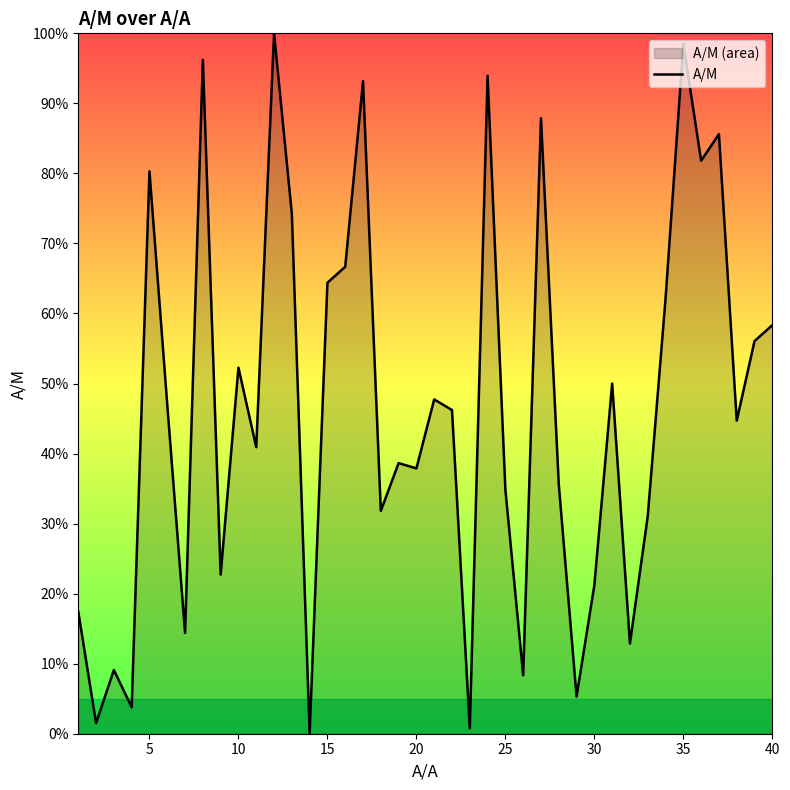

The value at 15 is 64.4. True or false?

True